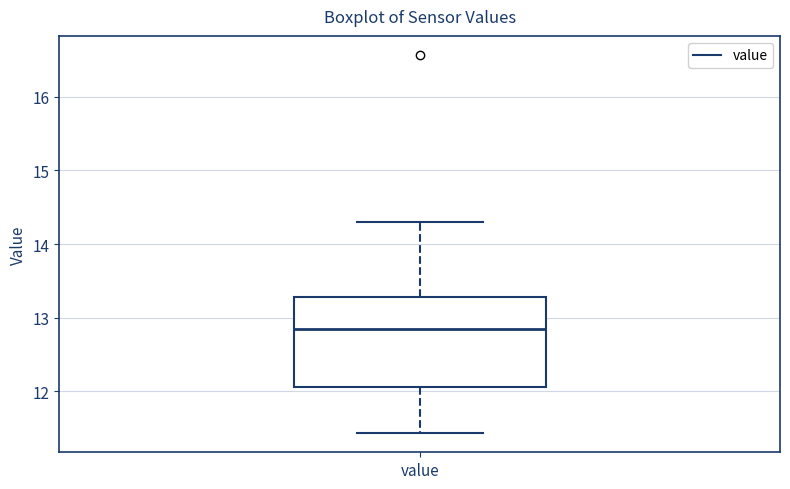

Where is the lower edge of the box for value on the y-axis? The values are not printed on the chart, so give them approximately, as read against the axis.

12.1